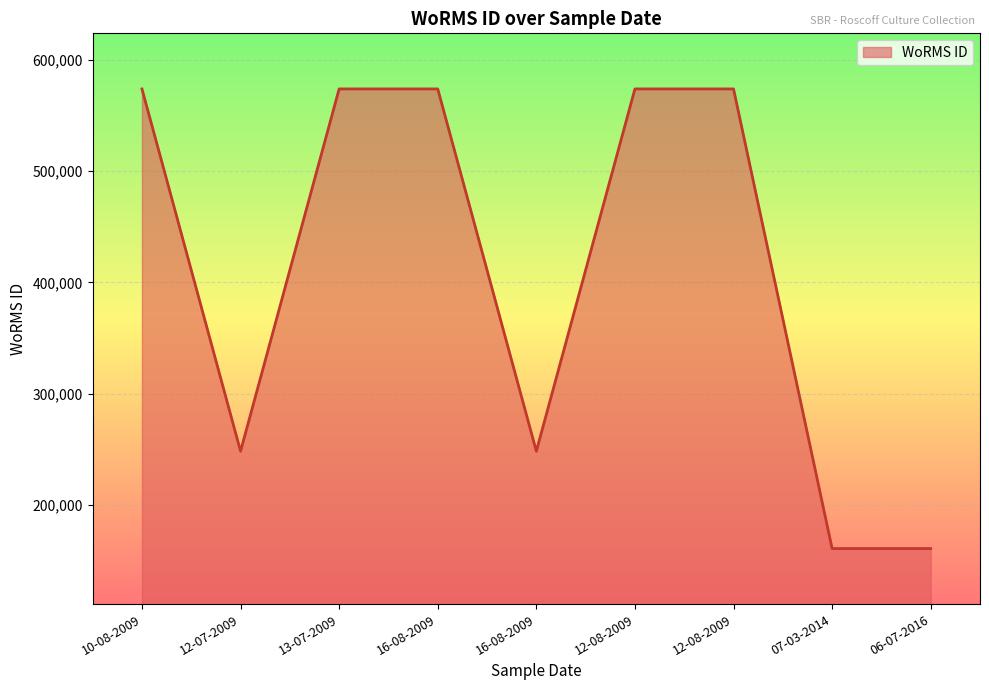

True or false: the data shows 162382 at 16-08-2009.

False